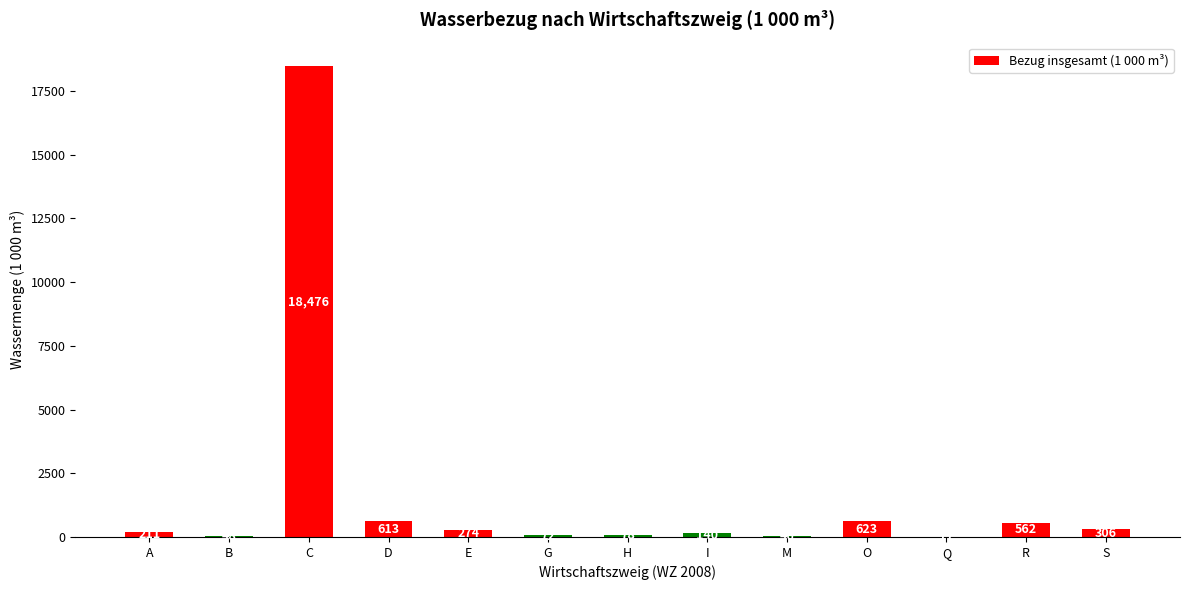

What is the sum of all values?

21466